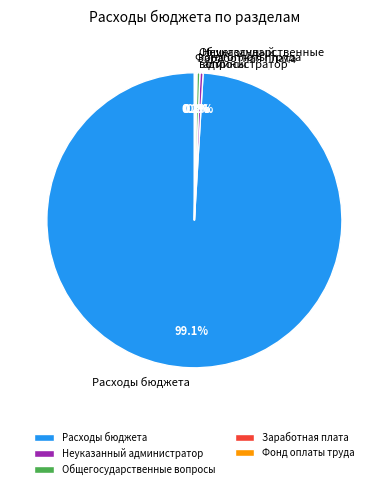

Do Общегосударственные вопросы and Неуказанный администратор together represent more than half of the pie?

No